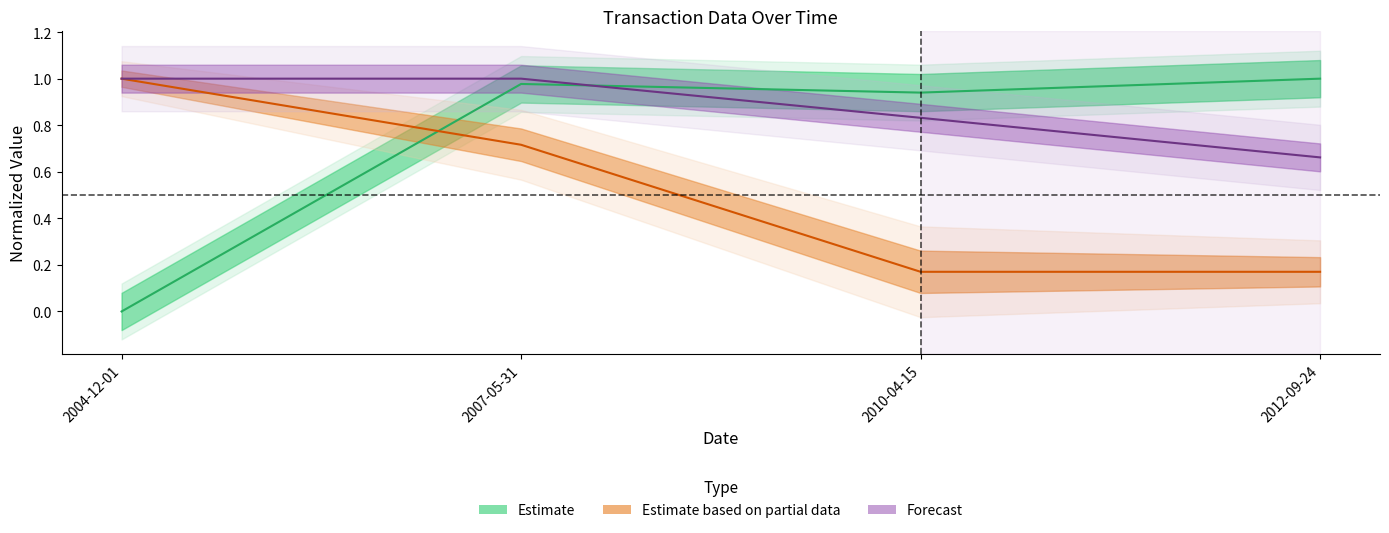

How many transactionShares values are between 0 and 1?

4